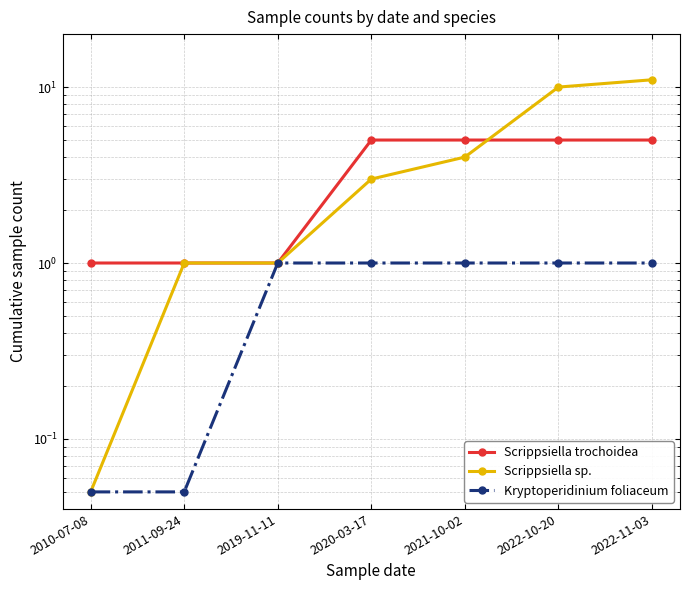

At which category is the sum across all series the highest?

2022-11-03